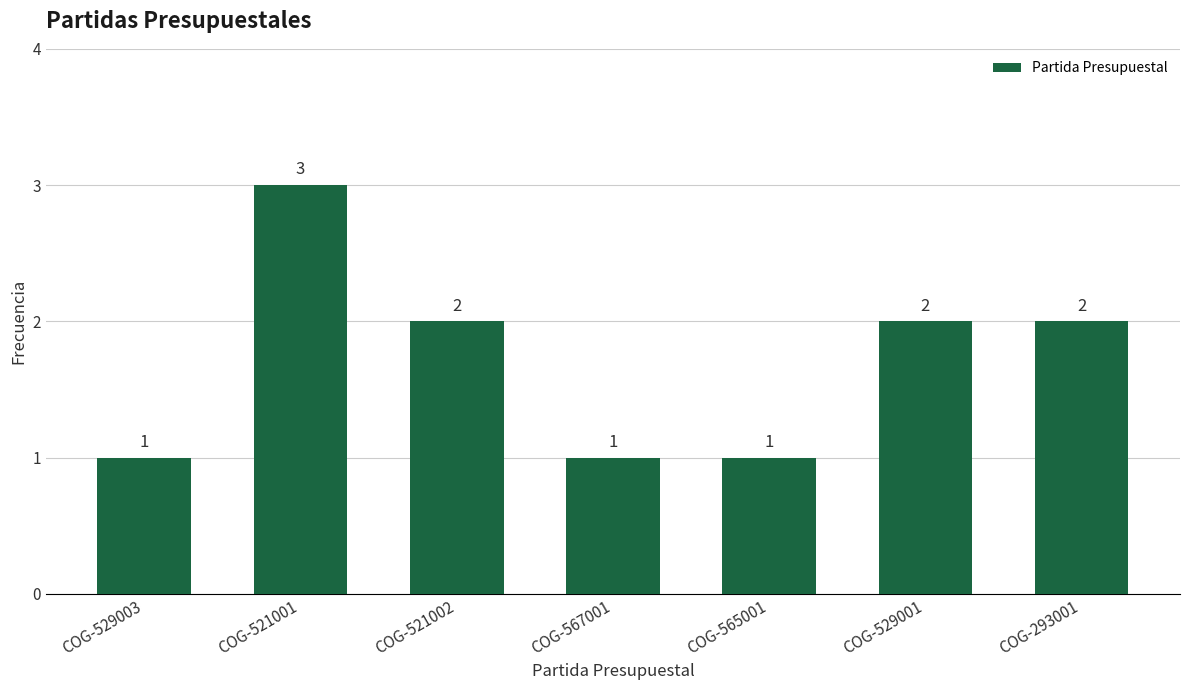

Which has a higher value, COG-521001 or COG-529001?

COG-521001